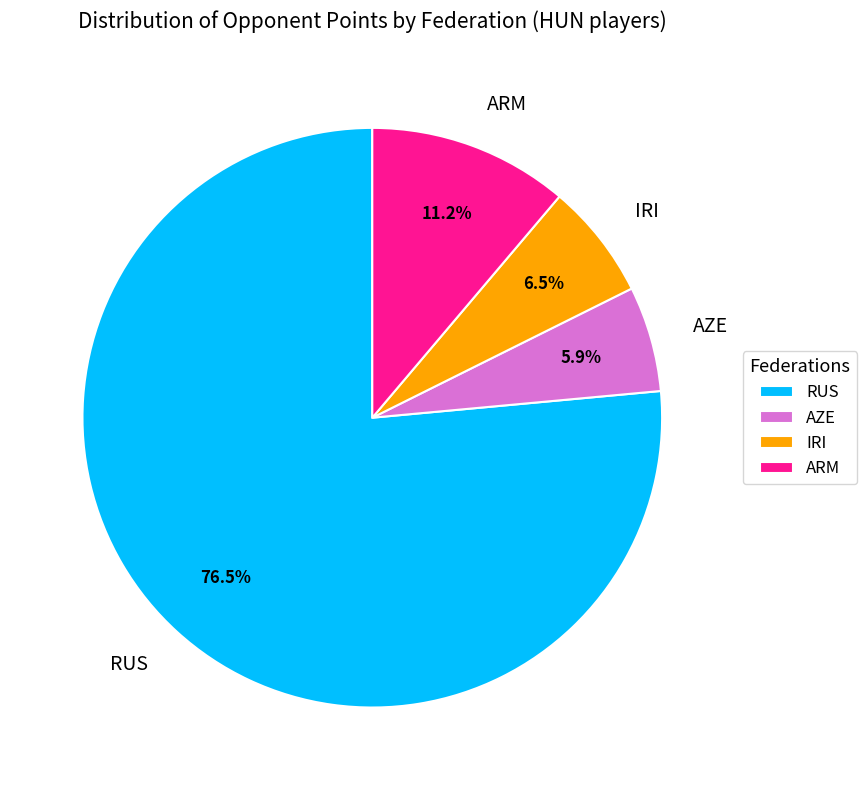

Is AZE the majority of the pie?

No